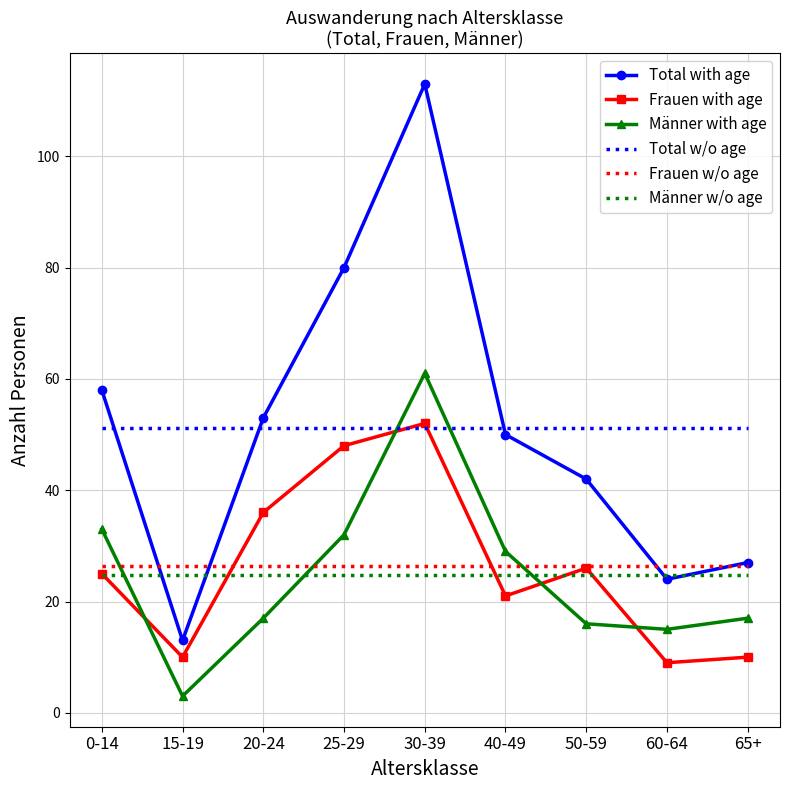

Is it true that Männer with age equals 10.5 at 40-49?

False